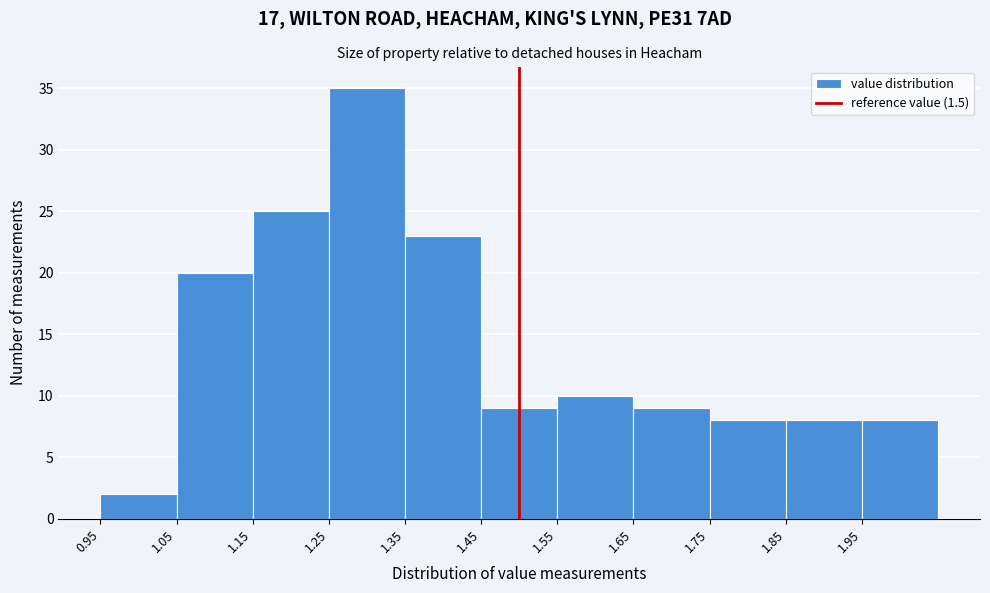

Which range on the x-axis has the tallest bar?

1.25 to 1.35